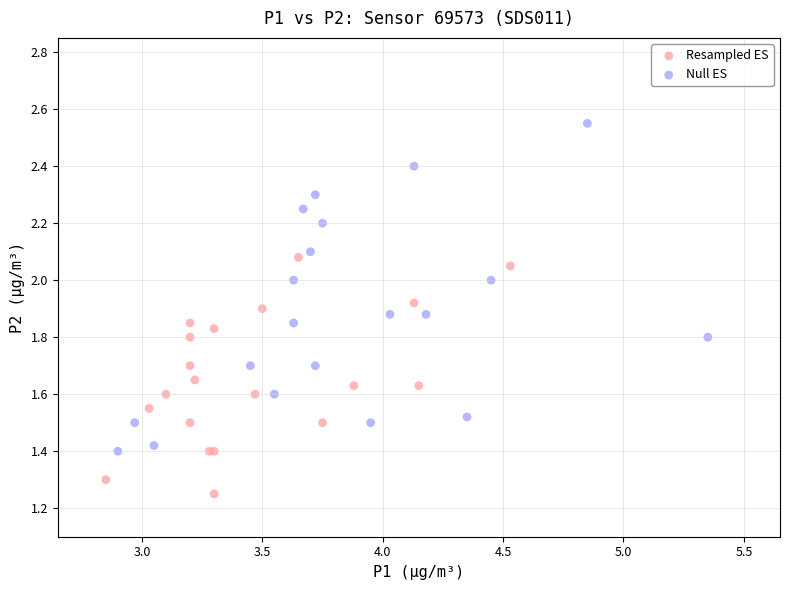

Which series has the largest Y range (max minus min)?

Null ES